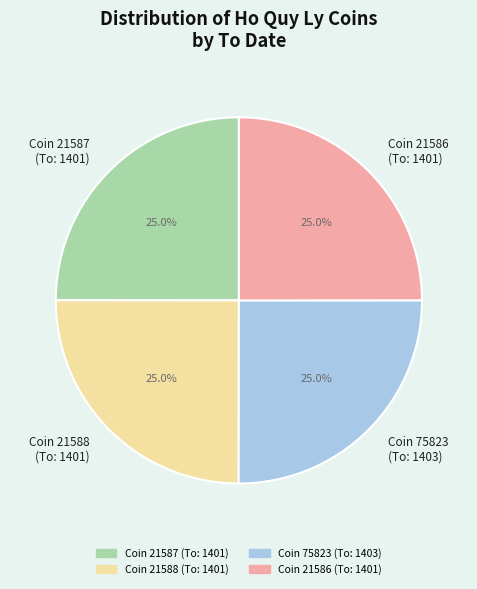

How many slices are in this pie chart?

4